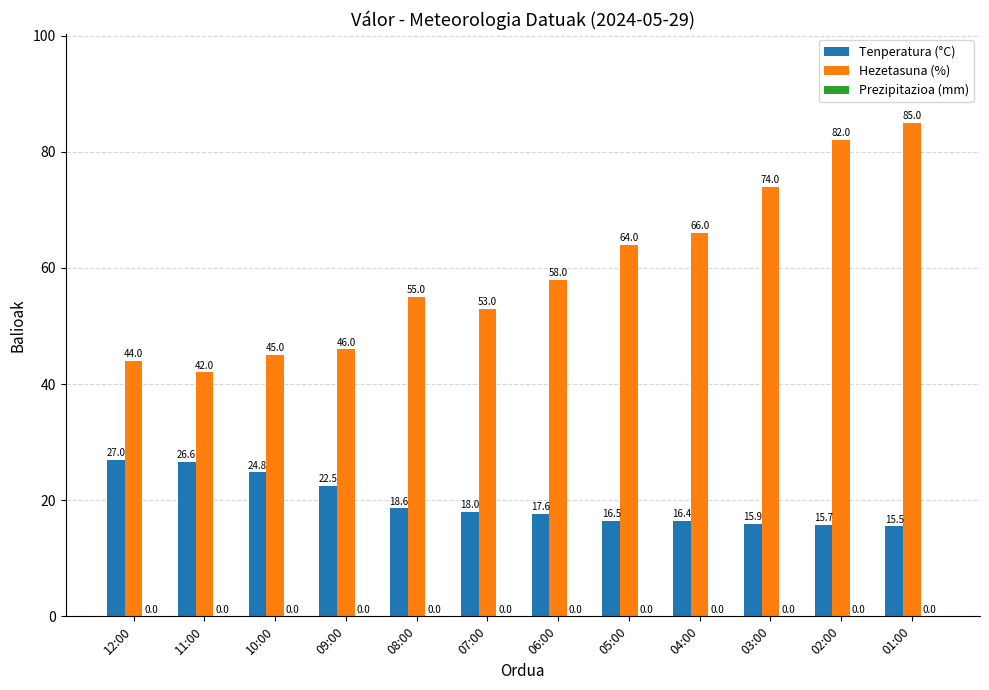

List the labels in order of Tenperatura (°C) value, largest first.

12:00, 11:00, 10:00, 09:00, 08:00, 07:00, 06:00, 05:00, 04:00, 03:00, 02:00, 01:00